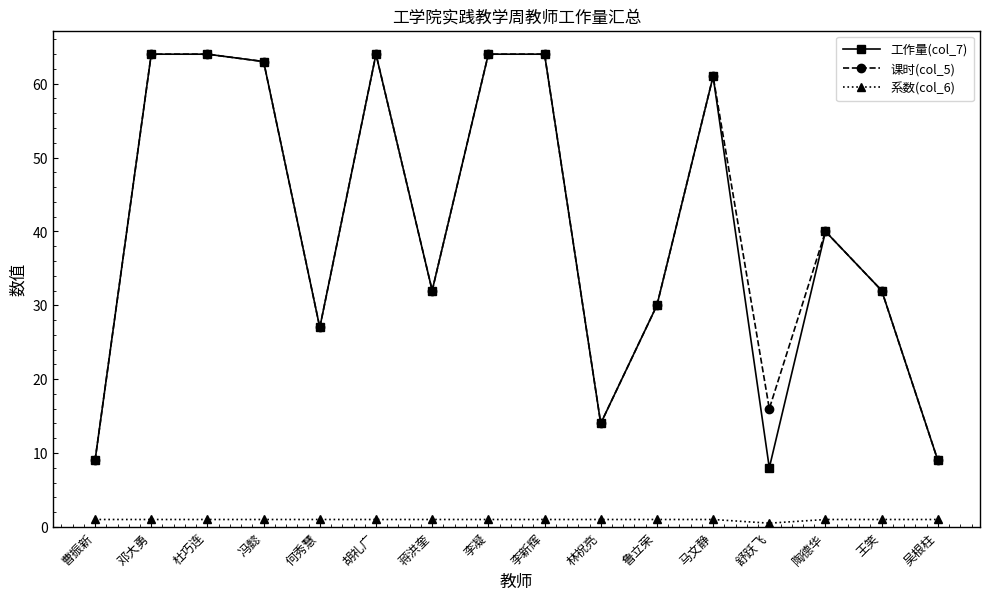

What is the maximum value shown in the chart?

64.0